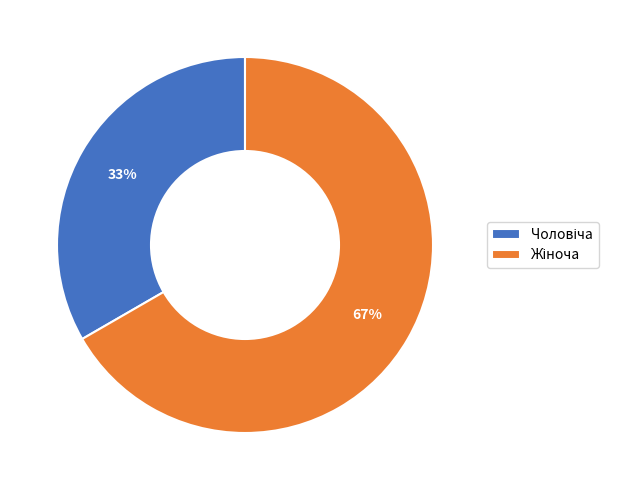

Does any single category account for the majority?

Yes